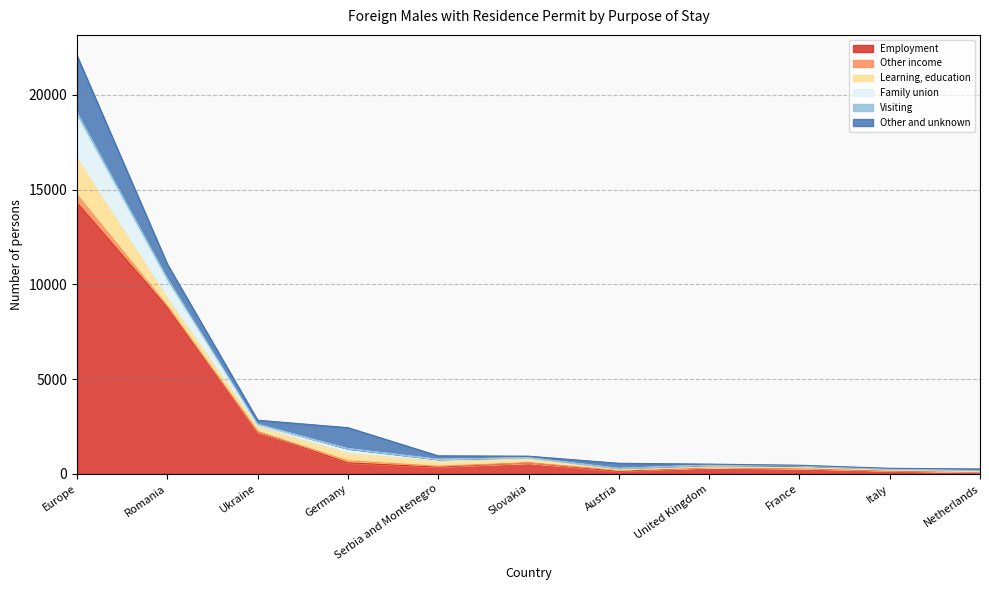

True or false: Visiting and Family union intersect in this chart.

False